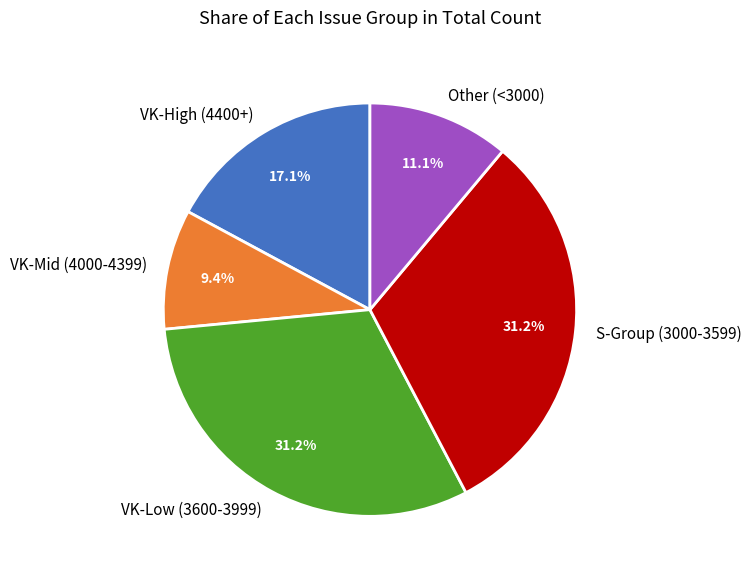

How many slices are in this pie chart?

5